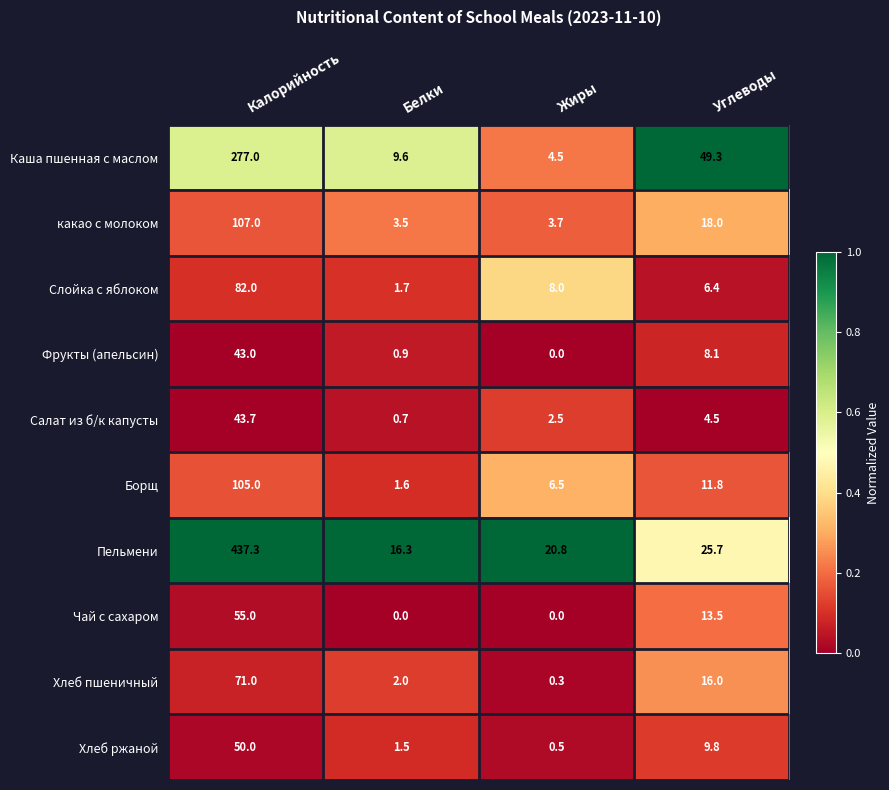

Which series has the largest total across all categories?

Пельмени